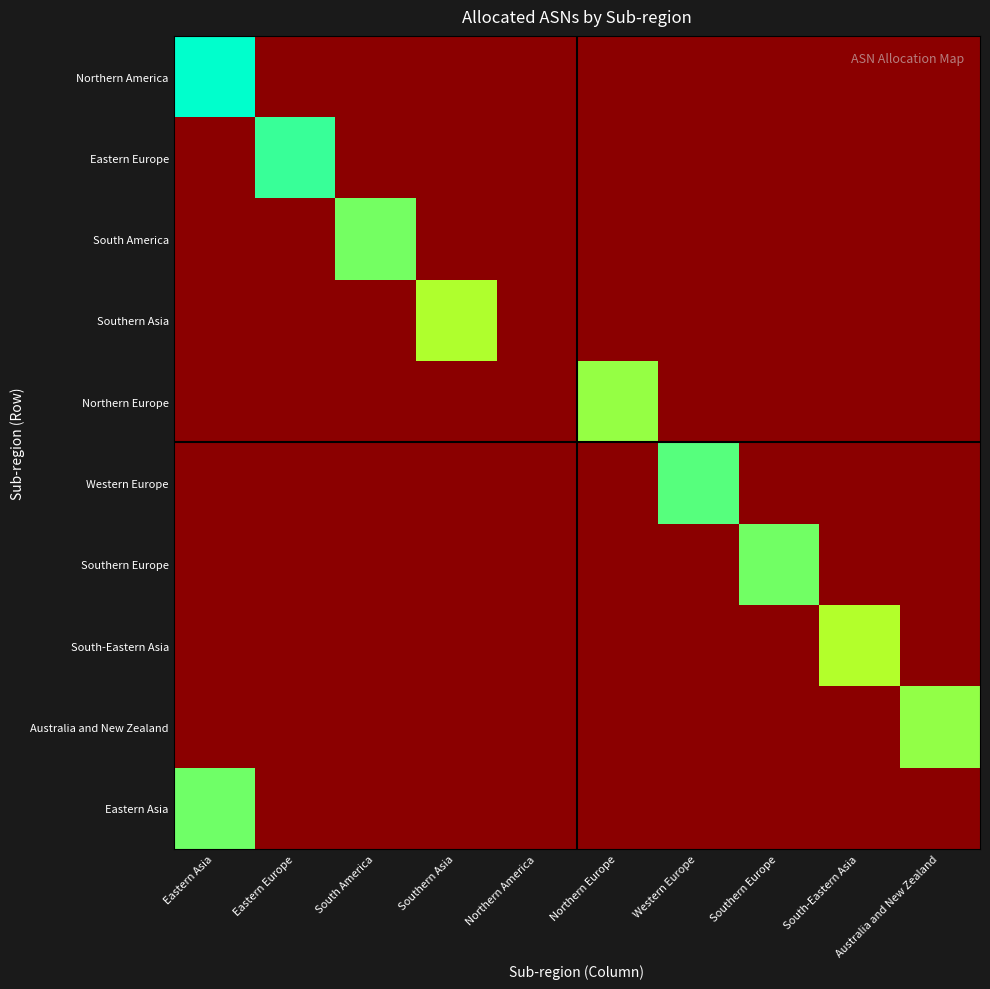

Reading left to right, extract all data points from this chart.

Northern America: Eastern Asia=23061.0	Eastern Europe=0.1	South America=0.1	Southern Asia=0.1	Northern America=0.1	Northern Europe=0.1	Western Europe=0.1	Southern Europe=0.1	South-Eastern Asia=0.1	Australia and New Zealand=0.1
Eastern Europe: Eastern Asia=0.1	Eastern Europe=8115.0	South America=0.1	Southern Asia=0.1	Northern America=0.1	Northern Europe=0.1	Western Europe=0.1	Southern Europe=0.1	South-Eastern Asia=0.1	Australia and New Zealand=0.1
South America: Eastern Asia=0.1	Eastern Europe=0.1	South America=2780.0	Southern Asia=0.1	Northern America=0.1	Northern Europe=0.1	Western Europe=0.1	Southern Europe=0.1	South-Eastern Asia=0.1	Australia and New Zealand=0.1
Southern Asia: Eastern Asia=0.1	Eastern Europe=0.1	South America=0.1	Southern Asia=974.0	Northern America=0.1	Northern Europe=0.1	Western Europe=0.1	Southern Europe=0.1	South-Eastern Asia=0.1	Australia and New Zealand=0.1
Northern Europe: Eastern Asia=0.1	Eastern Europe=0.1	South America=0.1	Southern Asia=0.1	Northern America=0.1	Northern Europe=1610.0	Western Europe=0.1	Southern Europe=0.1	South-Eastern Asia=0.1	Australia and New Zealand=0.1
Western Europe: Eastern Asia=0.1	Eastern Europe=0.1	South America=0.1	Southern Asia=0.1	Northern America=0.1	Northern Europe=0.1	Western Europe=4829.0	Southern Europe=0.1	South-Eastern Asia=0.1	Australia and New Zealand=0.1
Southern Europe: Eastern Asia=0.1	Eastern Europe=0.1	South America=0.1	Southern Asia=0.1	Northern America=0.1	Northern Europe=0.1	Western Europe=0.1	Southern Europe=2967.0	South-Eastern Asia=0.1	Australia and New Zealand=0.1
South-Eastern Asia: Eastern Asia=0.1	Eastern Europe=0.1	South America=0.1	Southern Asia=0.1	Northern America=0.1	Northern Europe=0.1	Western Europe=0.1	Southern Europe=0.1	South-Eastern Asia=854.0	Australia and New Zealand=0.1
Australia and New Zealand: Eastern Asia=0.1	Eastern Europe=0.1	South America=0.1	Southern Asia=0.1	Northern America=0.1	Northern Europe=0.1	Western Europe=0.1	Southern Europe=0.1	South-Eastern Asia=0.1	Australia and New Zealand=1645.0
Eastern Asia: Eastern Asia=3050.0	Eastern Europe=0.1	South America=0.1	Southern Asia=0.1	Northern America=0.1	Northern Europe=0.1	Western Europe=0.1	Southern Europe=0.1	South-Eastern Asia=0.1	Australia and New Zealand=0.1